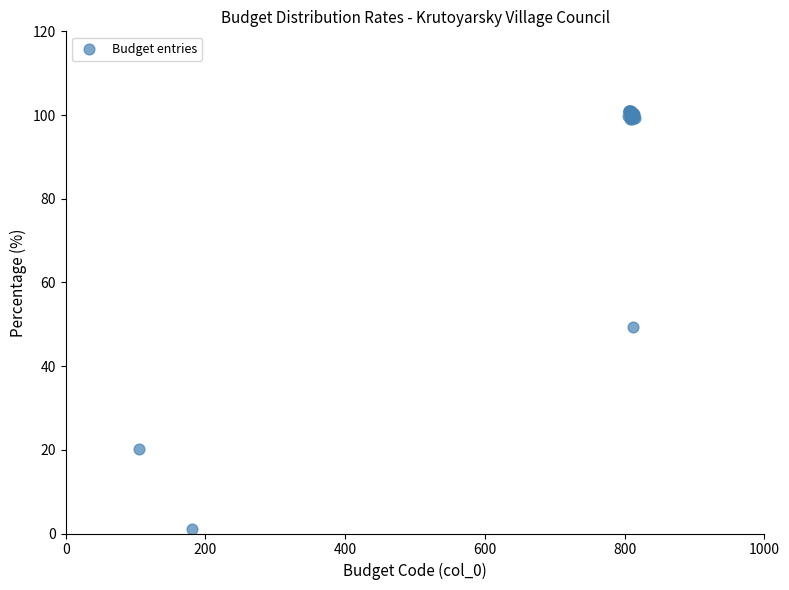

What Y value in the scatter plot is closest to 51?

49.3